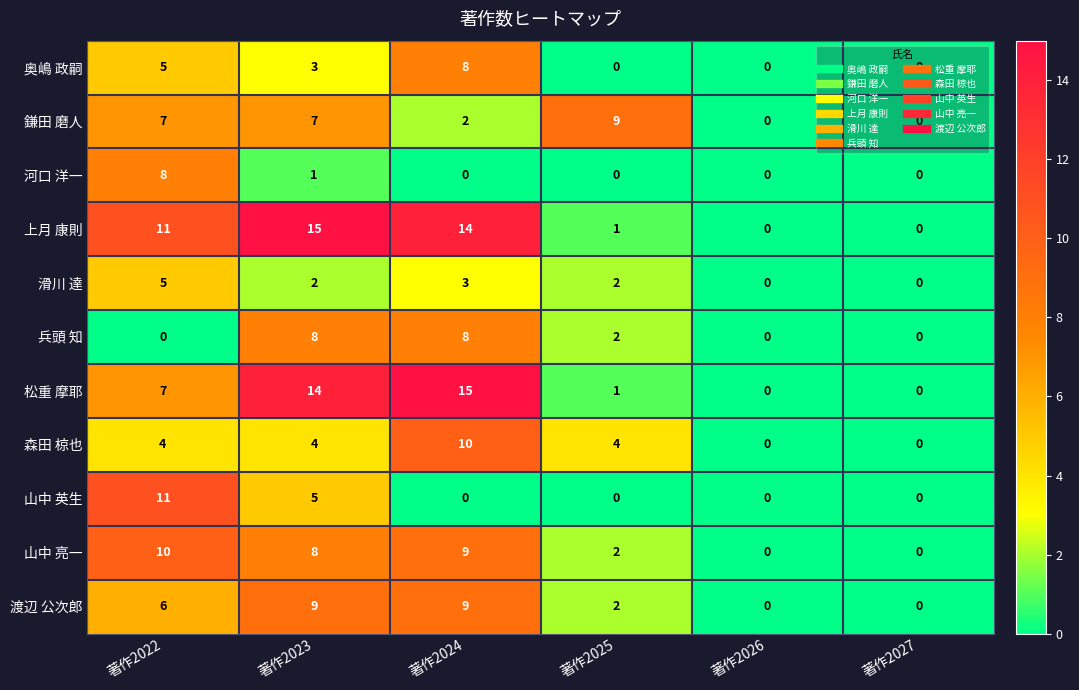

What is the average value of the 奥嶋 政嗣 series?

3